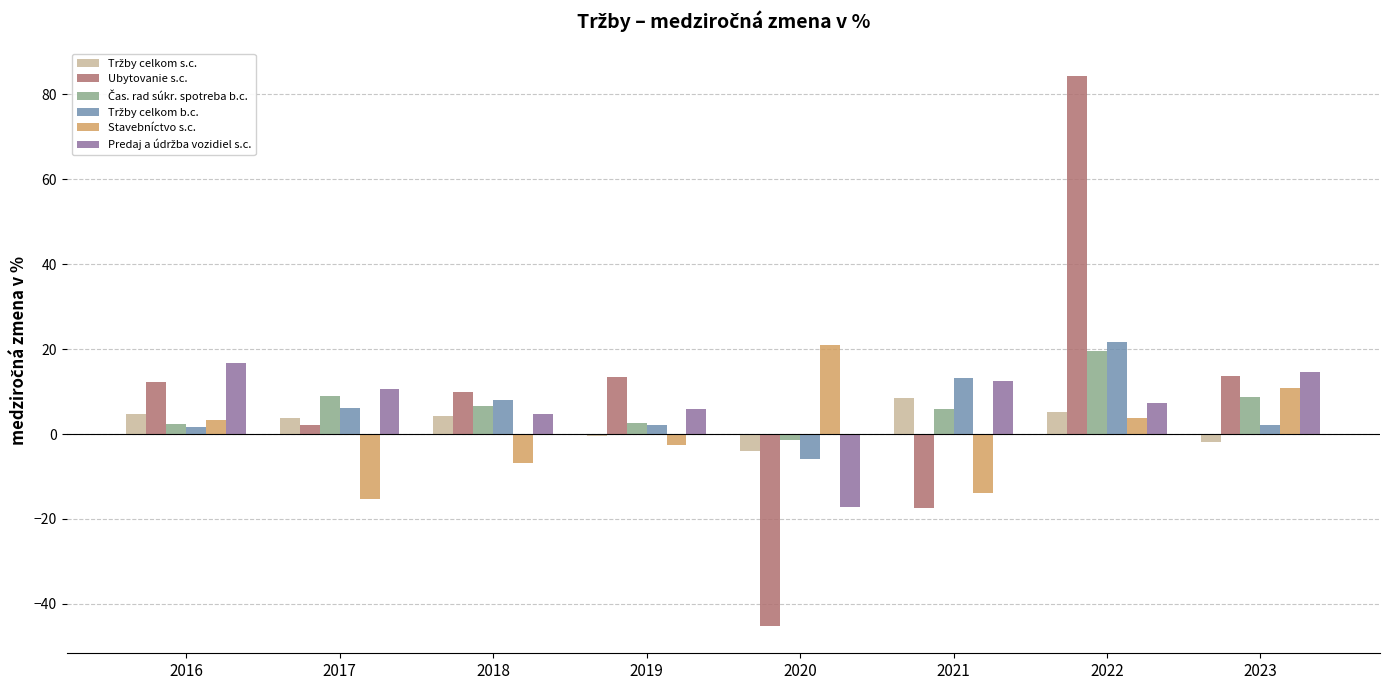

How many series are shown in this chart?

6